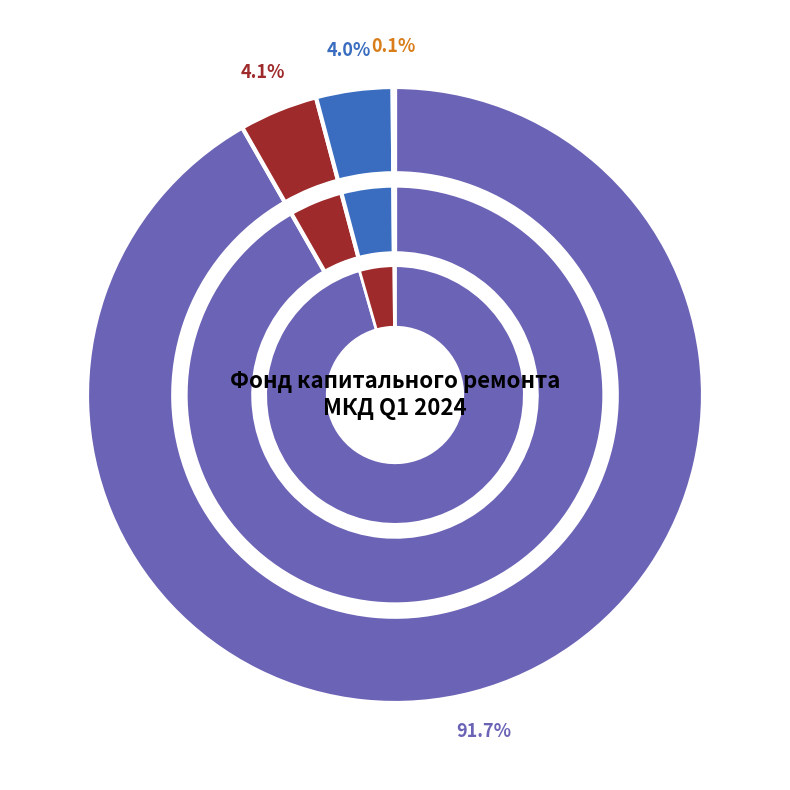

What is the majority slice?

Остаток на начало периода